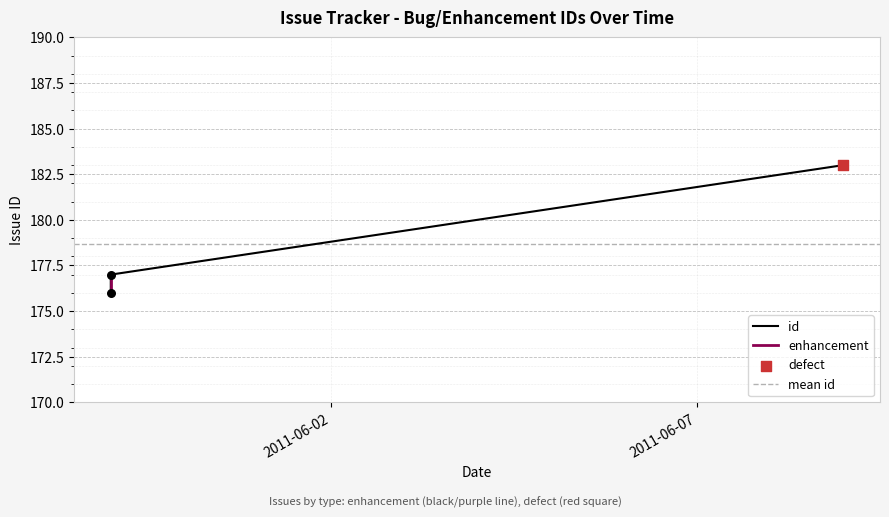

What is the ratio of the value at 2011-05-30 to the value at 2011-06-09?

1.0